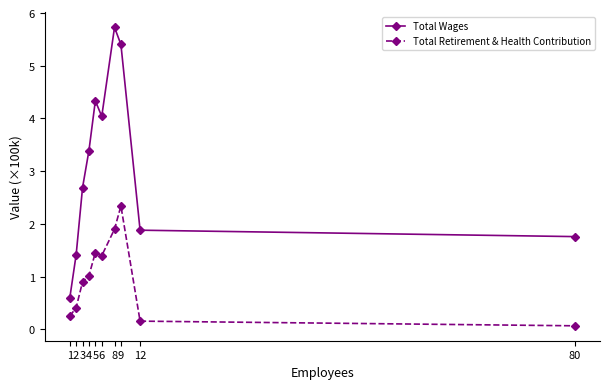

Rank the series at 6 from highest to lowest value.

Total Wages, Total Retirement & Health Contribution